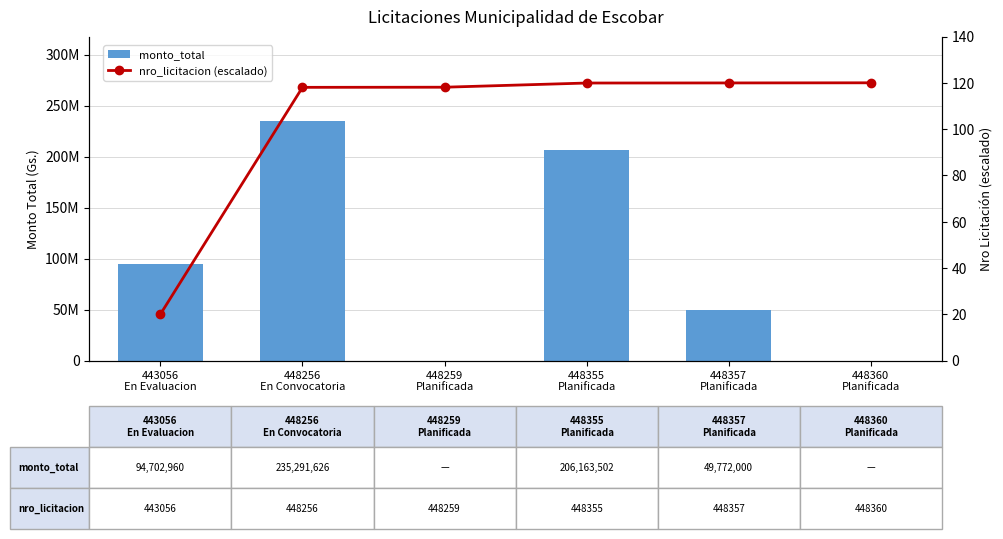

What is the sum of all nro_licitacion (escalado) values?

616.0